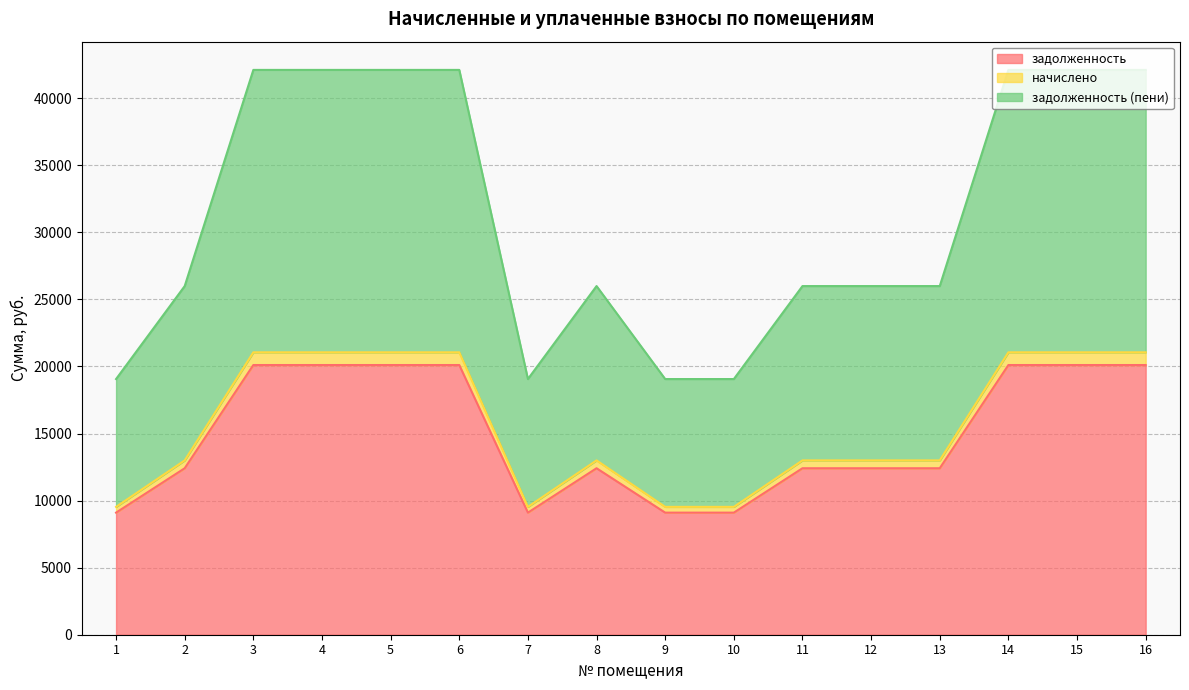

What is the spread (max minus min) of values at 11?

13580.4